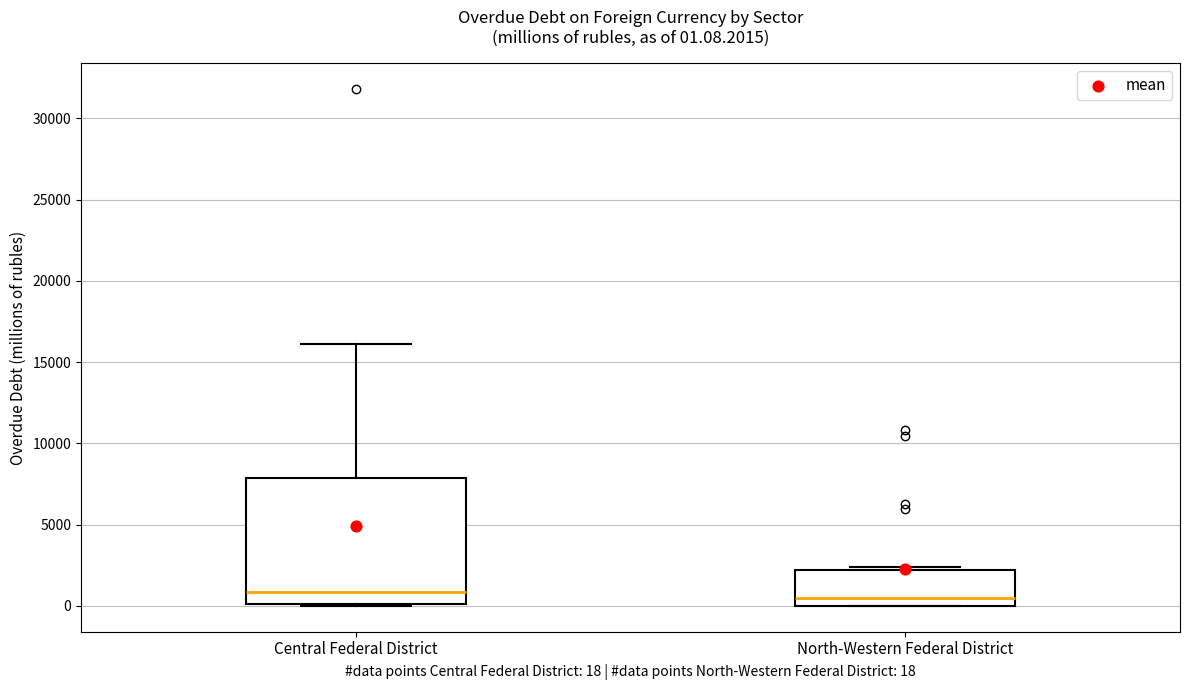

Which box is the tallest, from its lower edge to its upper edge?

Central Federal District